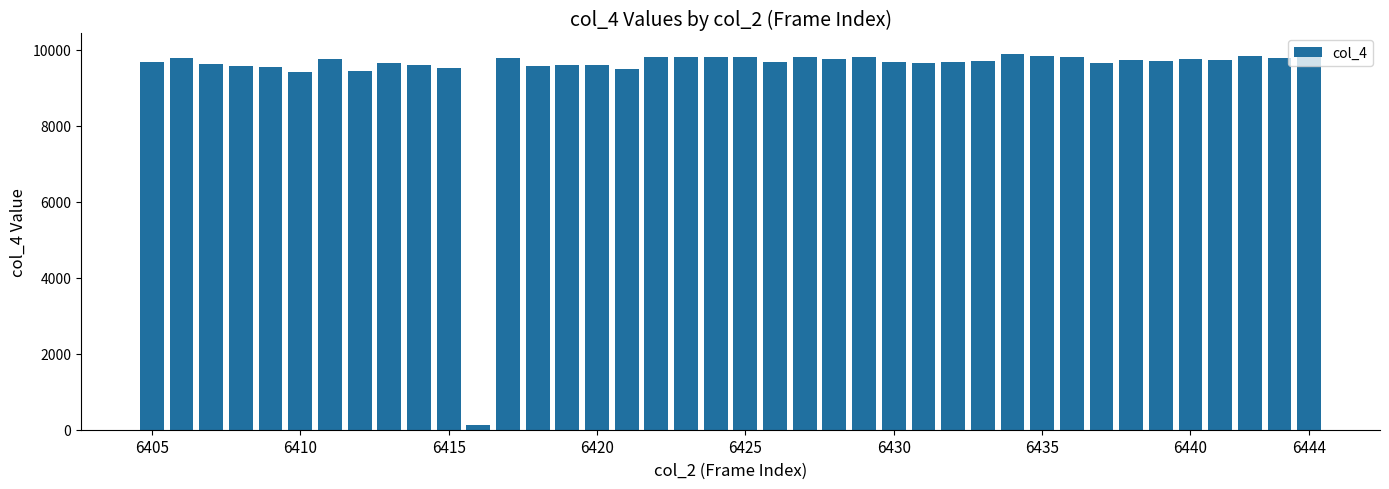

Count the number of data series in this chart.

1